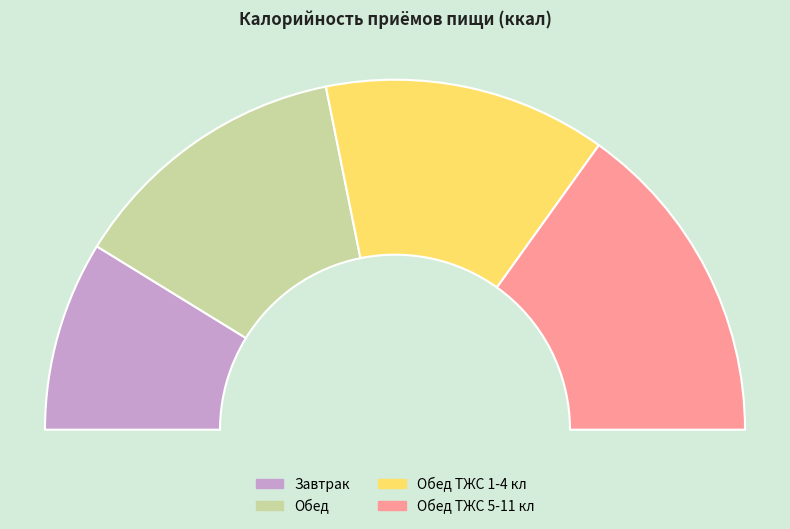

To the nearest percent, what is the difference between the Обед and Обед ТЖС 5-11 кл slice percentages?

4%